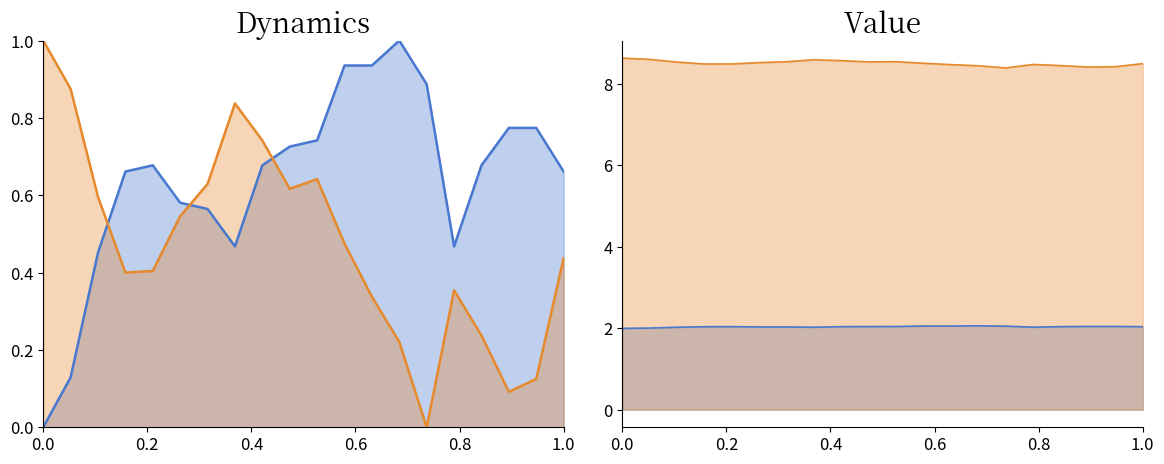

What is the difference between the second highest and minimum values in the humidity series?

0.2